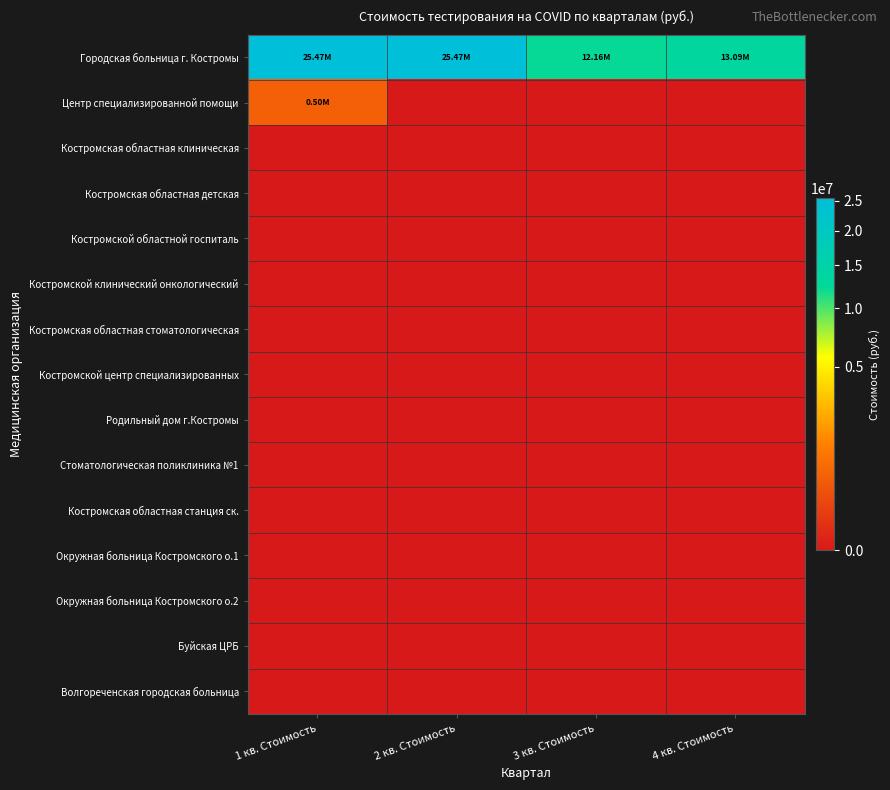

Which category has the highest value across all series?

1 кв. Стоимость